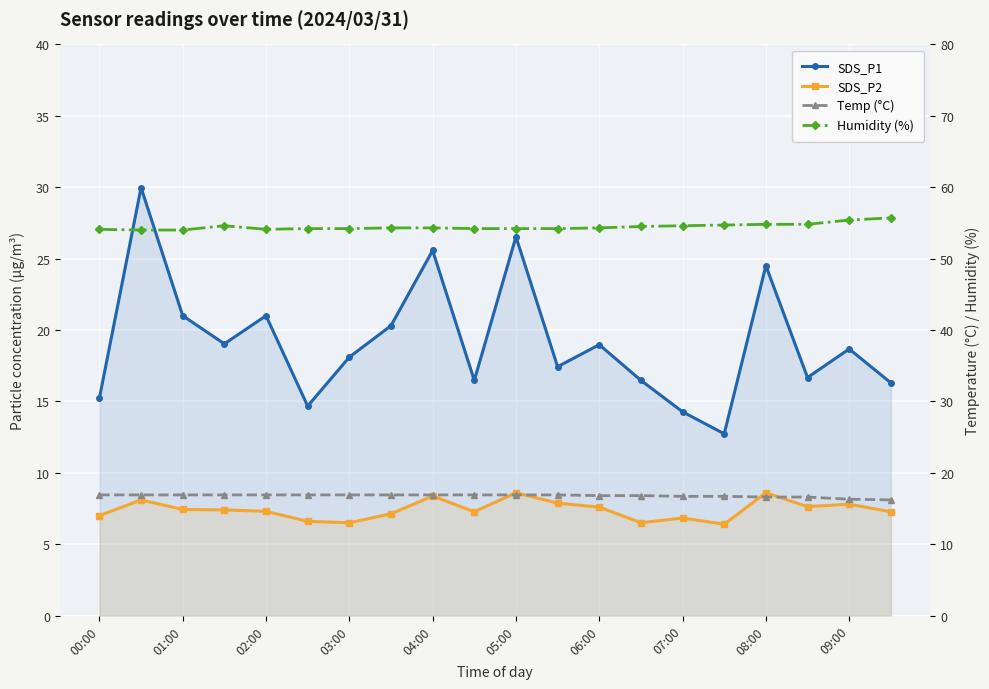

What is the minimum value for Humidity (%)?

54.0